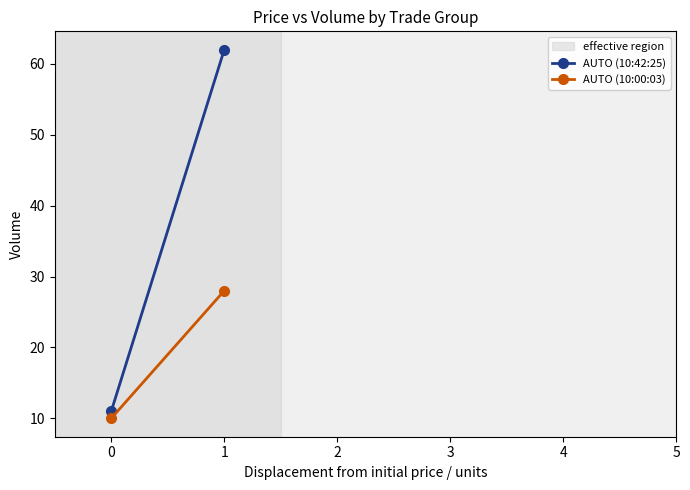

What is the total value across all series at 1?

90